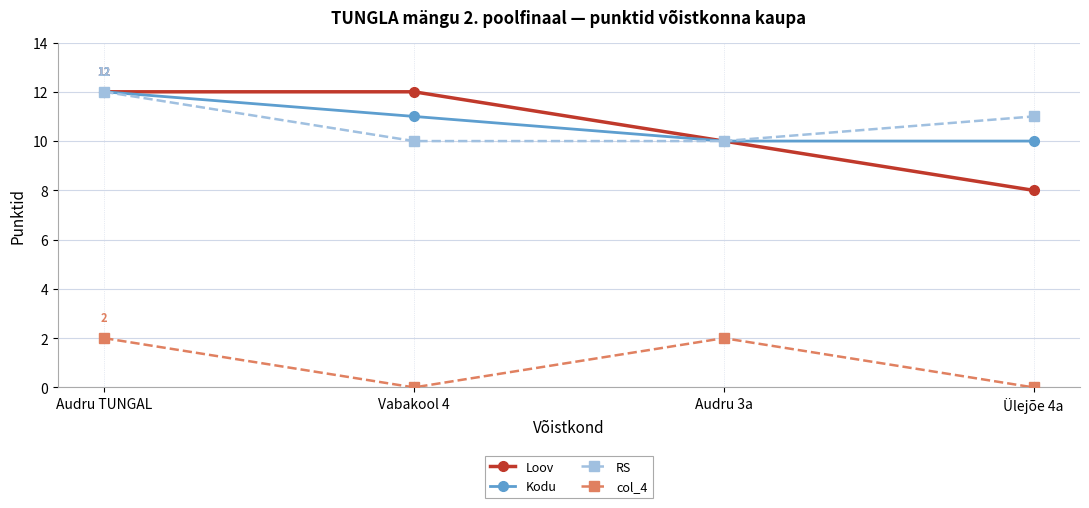

Reading left to right, extract all data points from this chart.

Loov: Audru TUNGAL=12	Vabakool 4=12	Audru 3a=10	Ülejõe 4a=8
Kodu: Audru TUNGAL=12	Vabakool 4=11	Audru 3a=10	Ülejõe 4a=10
RS: Audru TUNGAL=12	Vabakool 4=10	Audru 3a=10	Ülejõe 4a=11
col_4: Audru TUNGAL=2	Vabakool 4=0	Audru 3a=2	Ülejõe 4a=0